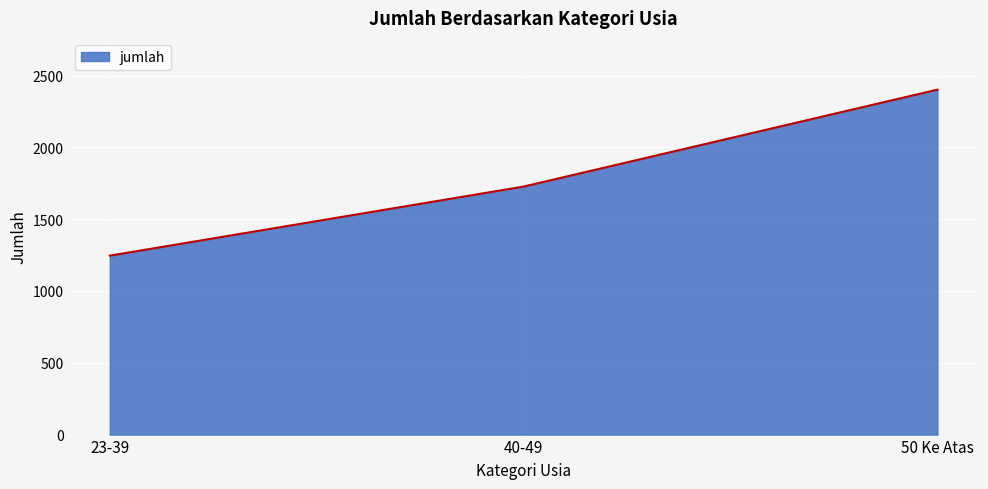

How many series are shown in this chart?

1